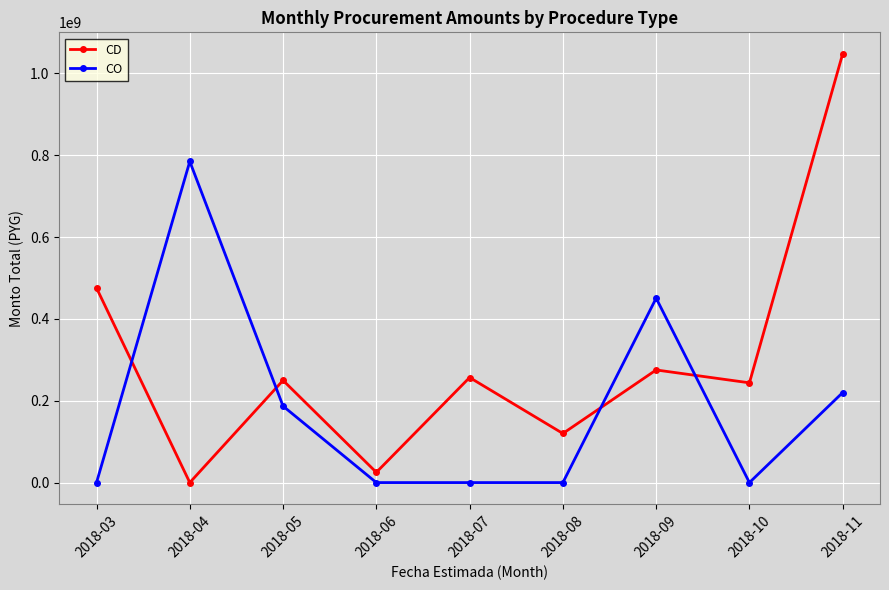

What is the sum of the CD values at 2018-03 and 2018-06?

500668900